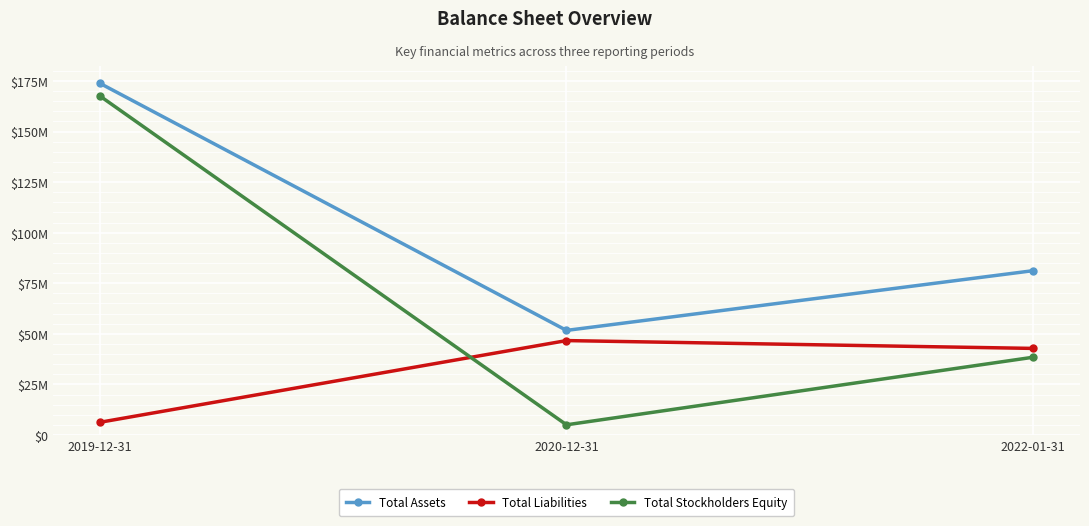

What are all the series names shown in the legend?

Total Assets, Total Liabilities, Total Stockholders Equity